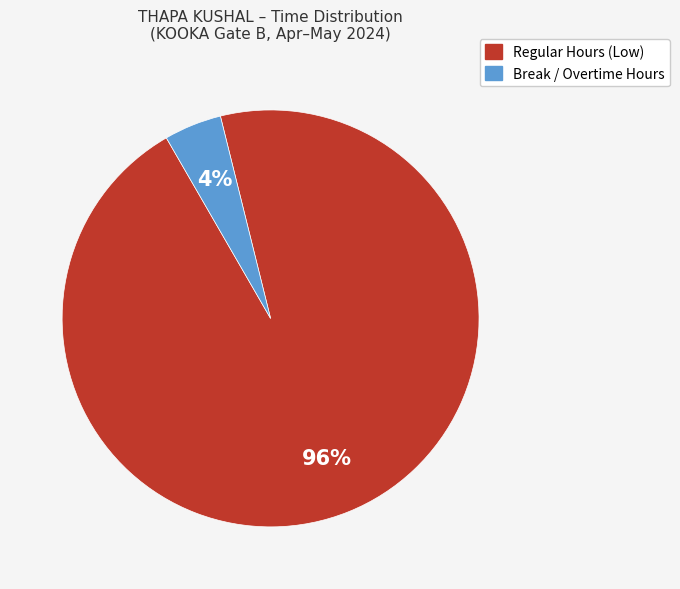

Count the number of slices in the pie.

2